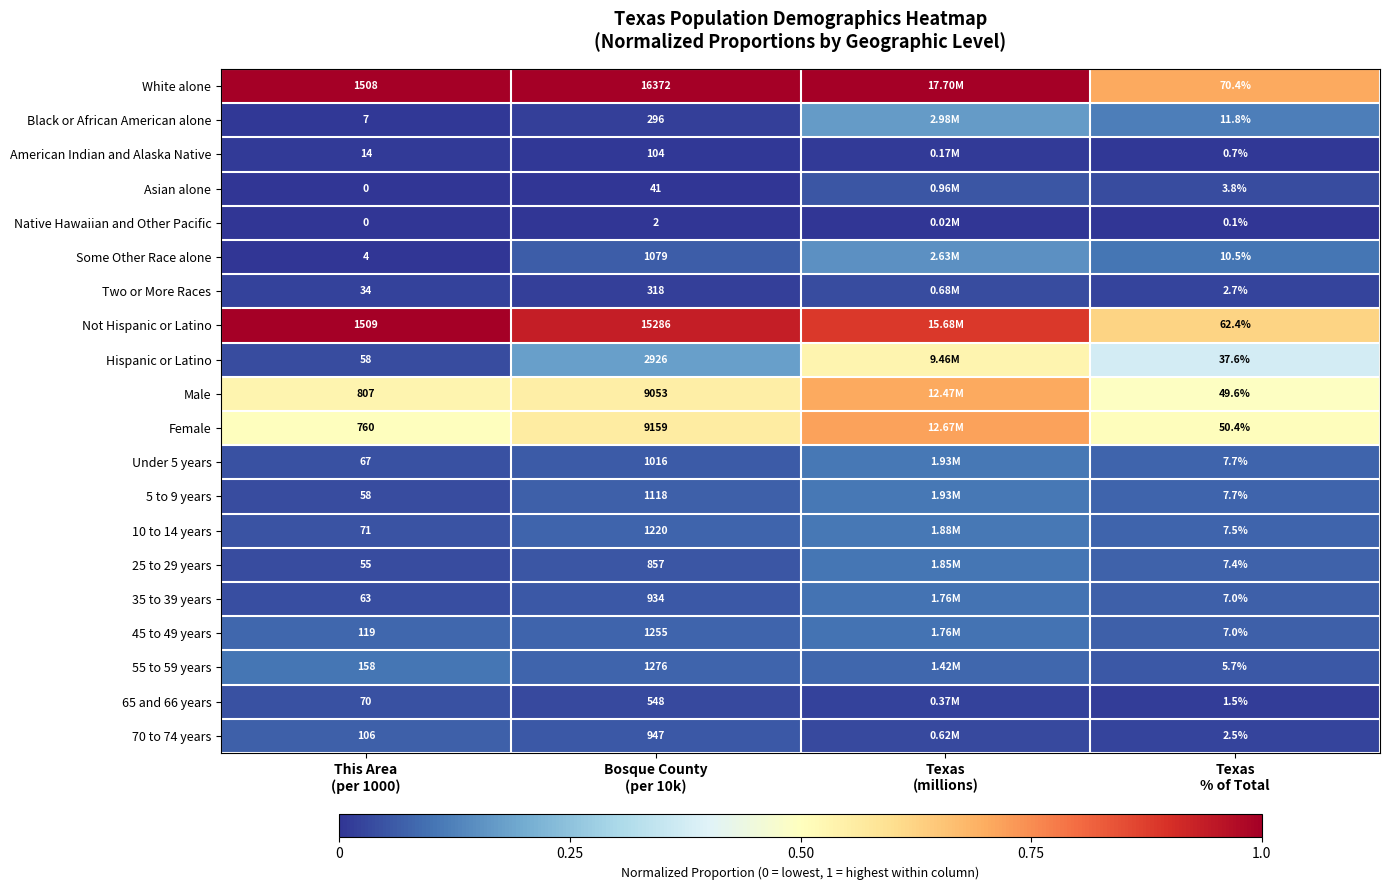

Is the value of 65 and 66 years at This Area (per 1000) greater than the value of 45 to 49 years at Bosque County (per 10k)?

No